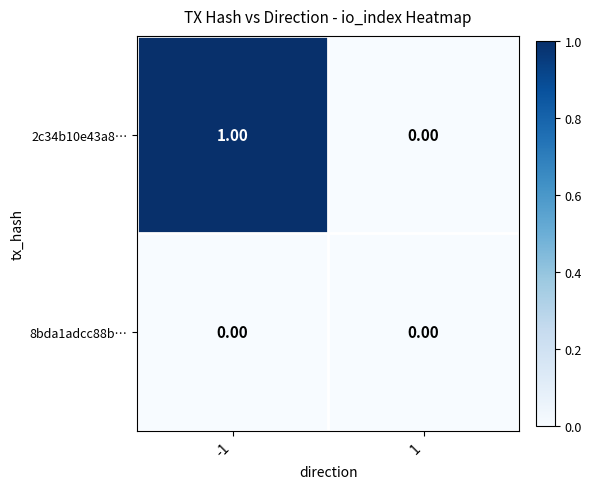

What is the maximum value shown in the chart?

1